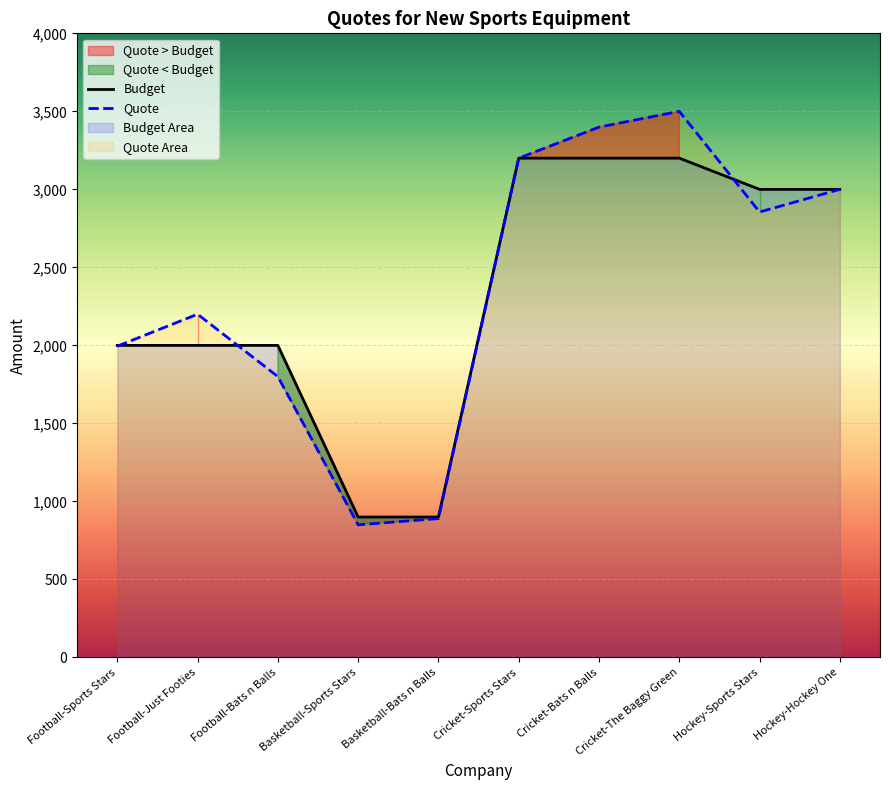

What is the approximate value of Quote at Basketball-Sports Stars, to the nearest 100?

800